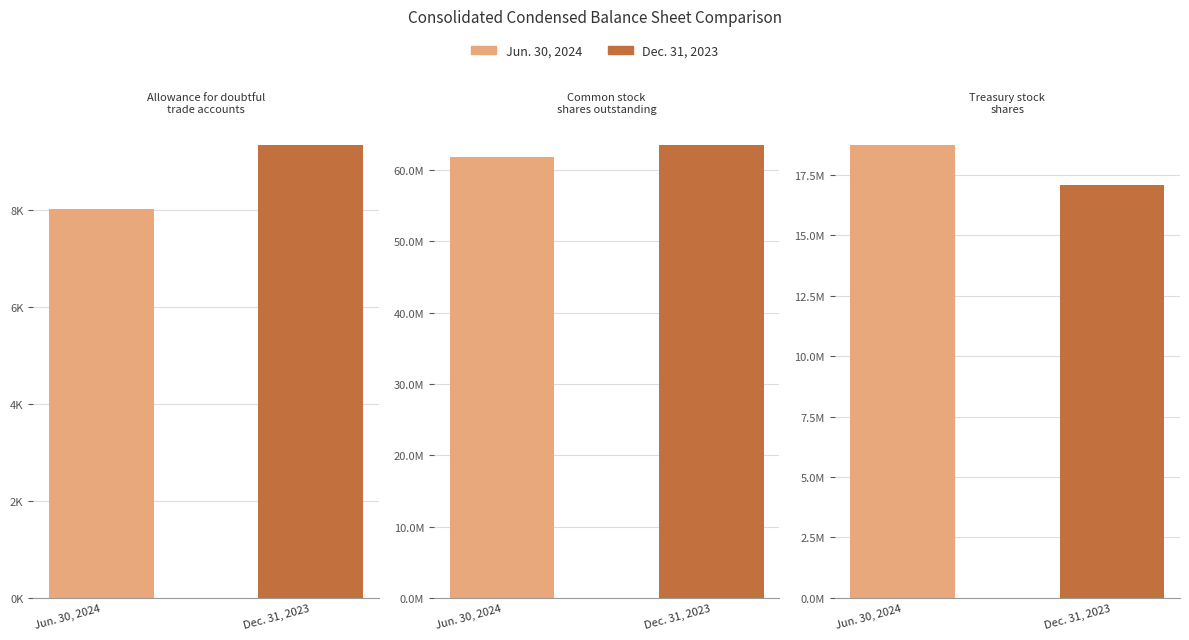

How many data points does each series have?

3